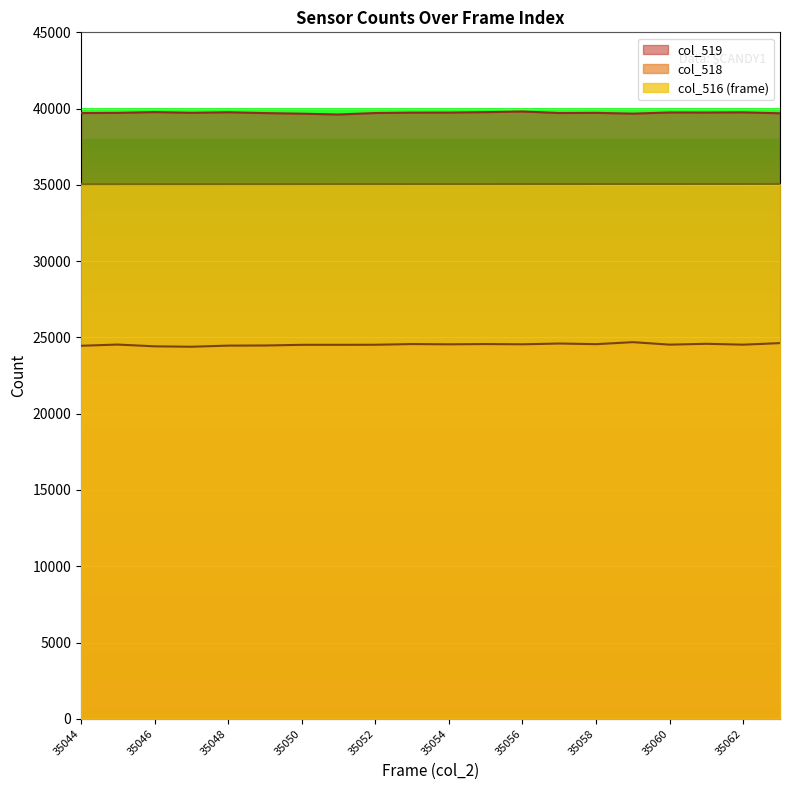

True or false: col_518 has a value of 24690 at 35059.

True